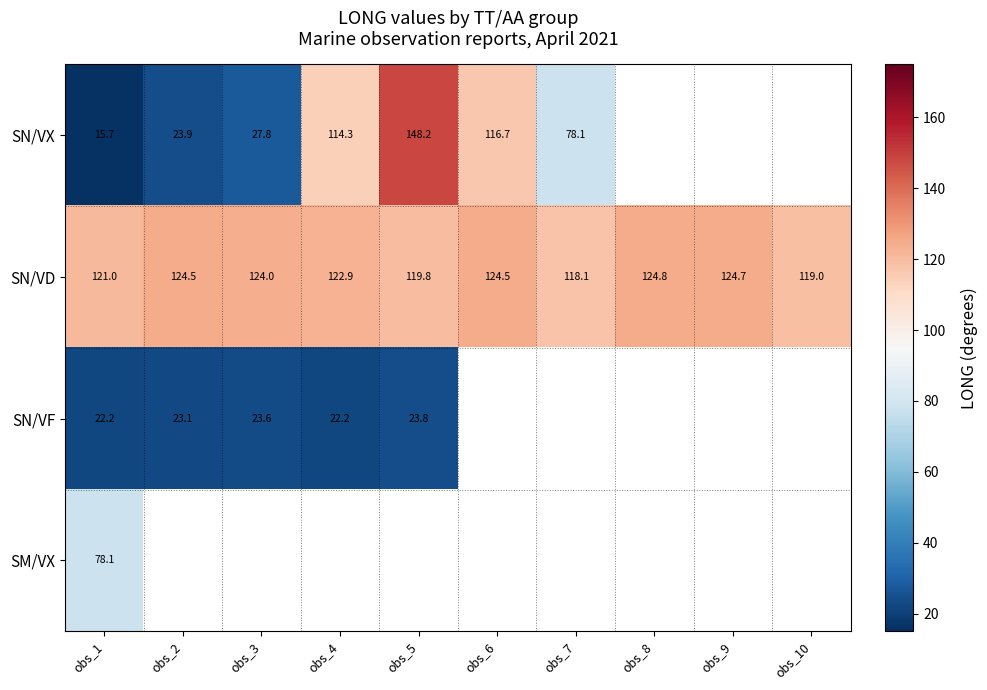

What is the difference between the second highest and second lowest values in the SN/VD series?

5.7